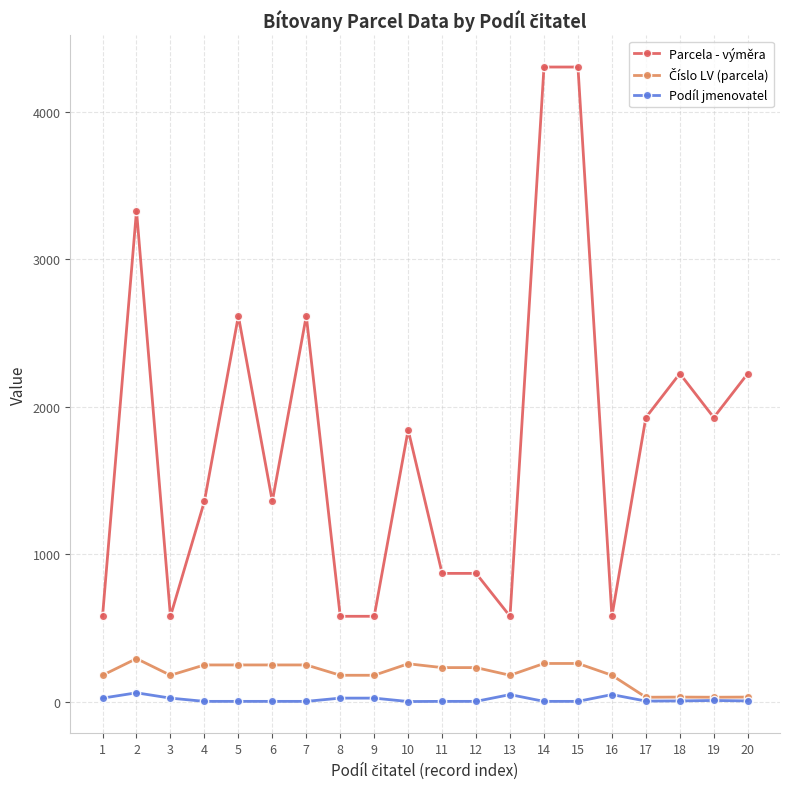

Which series has the largest range (max minus min)?

Parcela - výměra